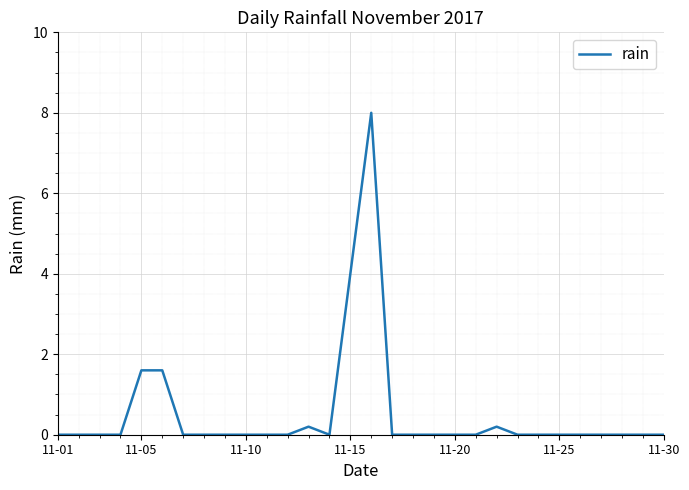

What is the greatest value displayed?

8.0